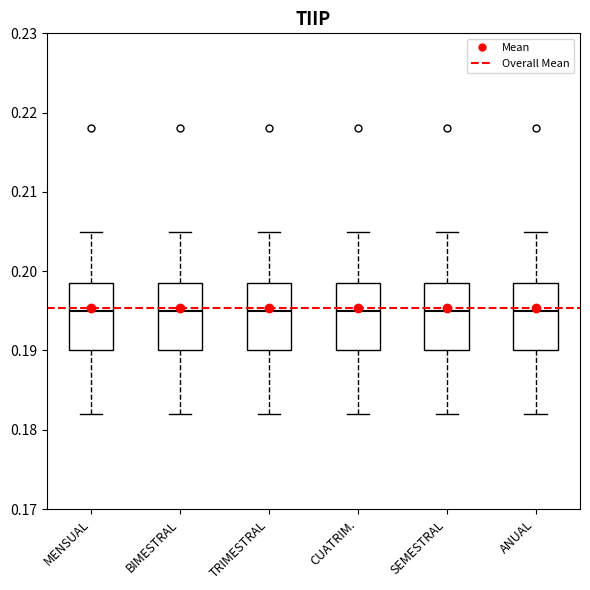

Reading left to right, read every box against the y-axis: the position of its median line, the range the box covers, and the ends of its whiskers. The values are not printed on the chart, so give them approximately, as read against the axis.

MENSUAL: median 0.195, box 0.190 to 0.199, whiskers 0.182 to 0.205
BIMESTRAL: median 0.195, box 0.190 to 0.199, whiskers 0.182 to 0.205
TRIMESTRAL: median 0.195, box 0.190 to 0.199, whiskers 0.182 to 0.205
CUATRIM.: median 0.195, box 0.190 to 0.199, whiskers 0.182 to 0.205
SEMESTRAL: median 0.195, box 0.190 to 0.199, whiskers 0.182 to 0.205
ANUAL: median 0.195, box 0.190 to 0.199, whiskers 0.182 to 0.205